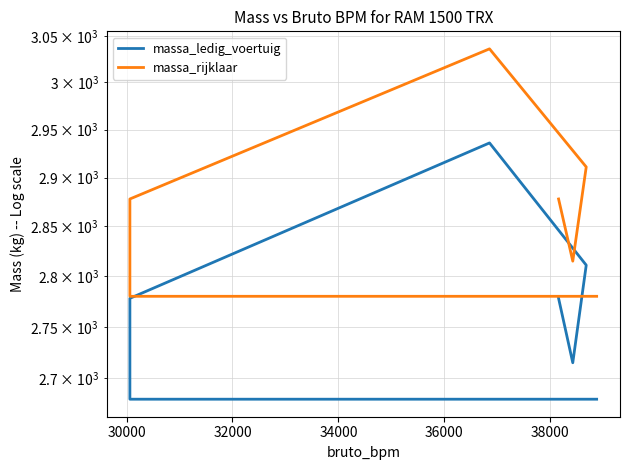

How many lines are shown in the chart?

2